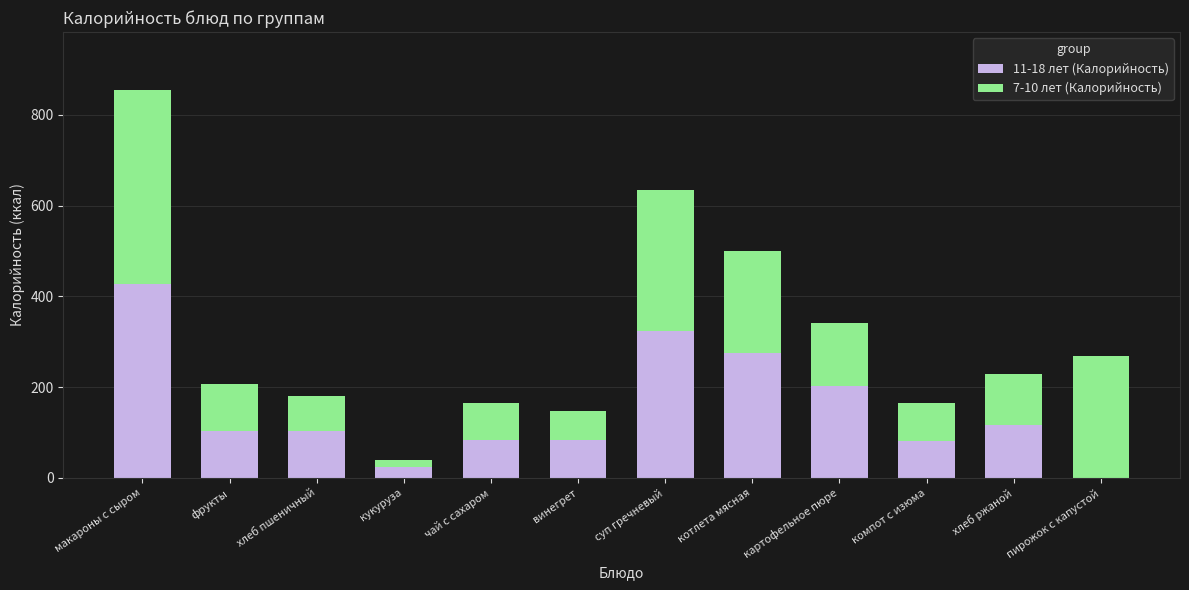

True or false: 11-18 лет (Калорийность) has a value of 132 at чай с сахаром.

False